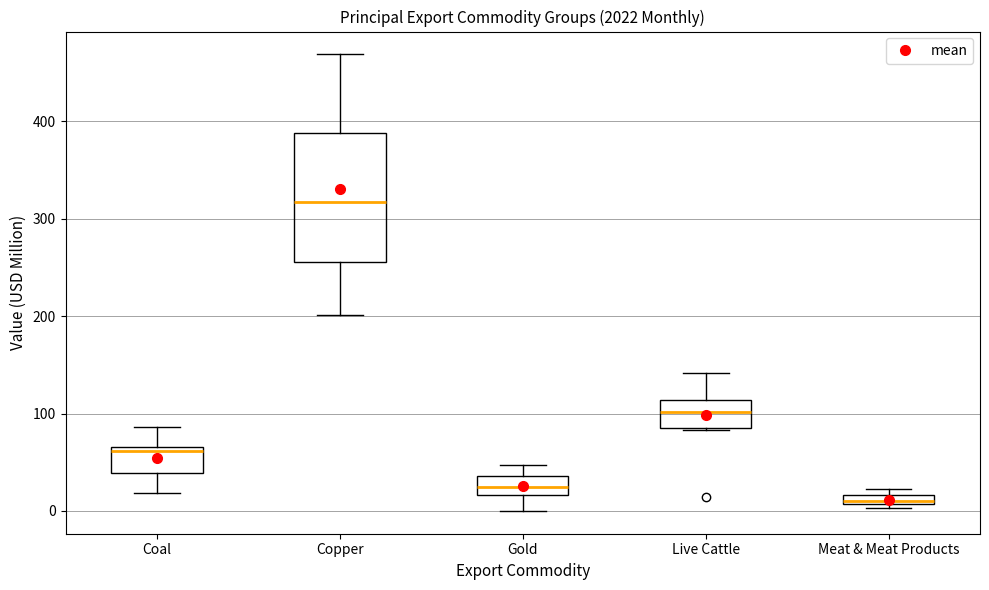

Where is the upper edge of the box for Meat & Meat Products on the y-axis? The values are not printed on the chart, so give them approximately, as read against the axis.

20